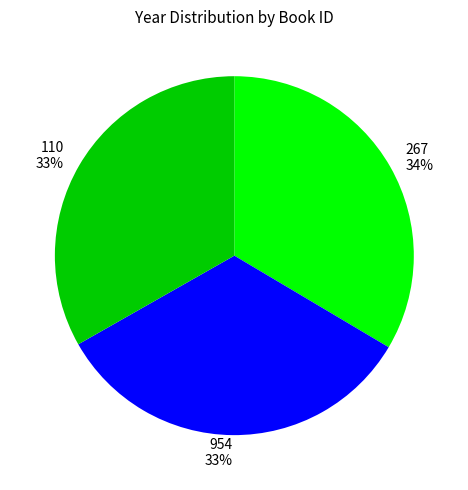

True or false: 954 accounts for 47% of the total.

False